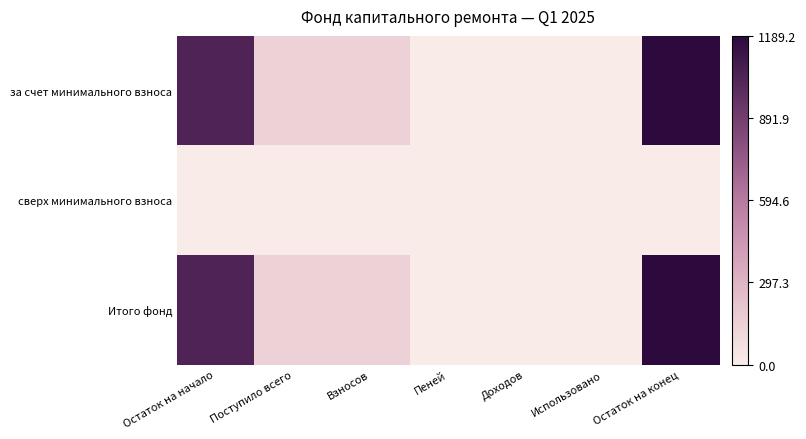

Between Остаток на начало and Взносов, which is larger?

Остаток на начало